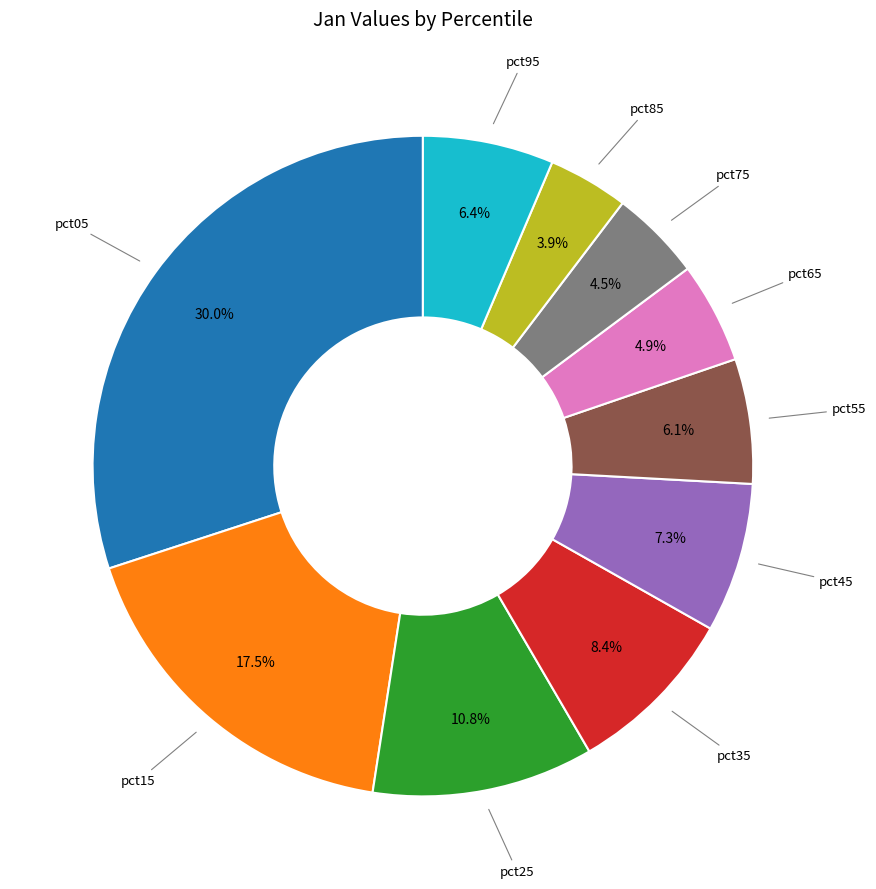

To the nearest percent, what is the average slice percentage?

10%